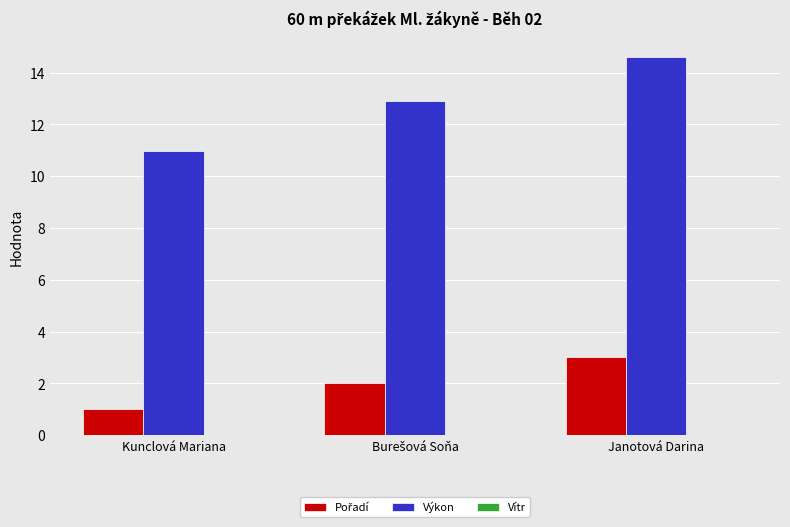

The Výkon series shows 25.1 at Janotová Darina. True or false?

False